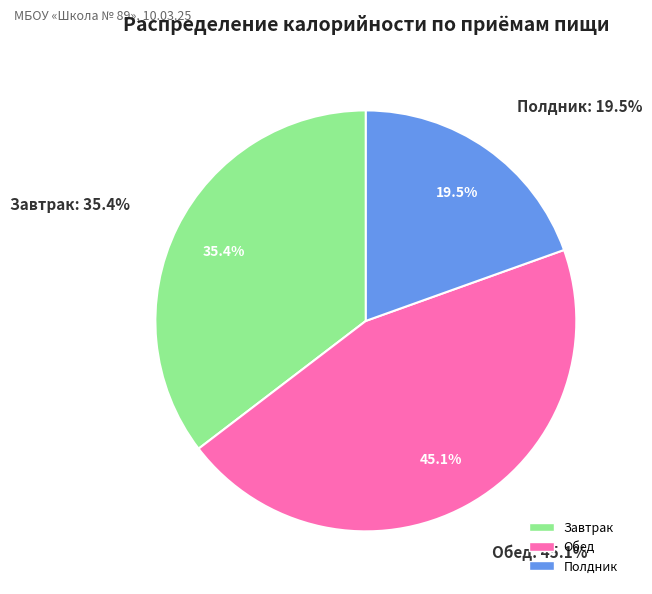

How many slices are in this pie chart?

3